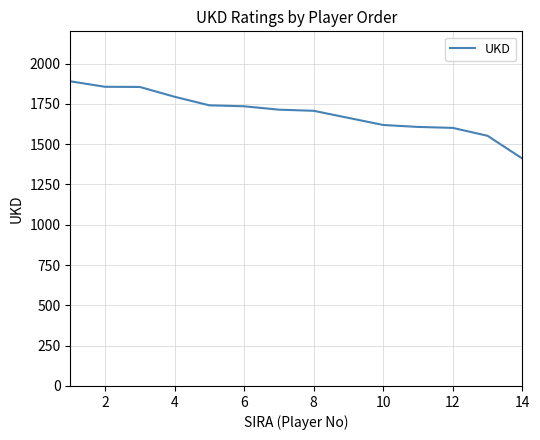

What is the difference between the maximum and minimum values?

479